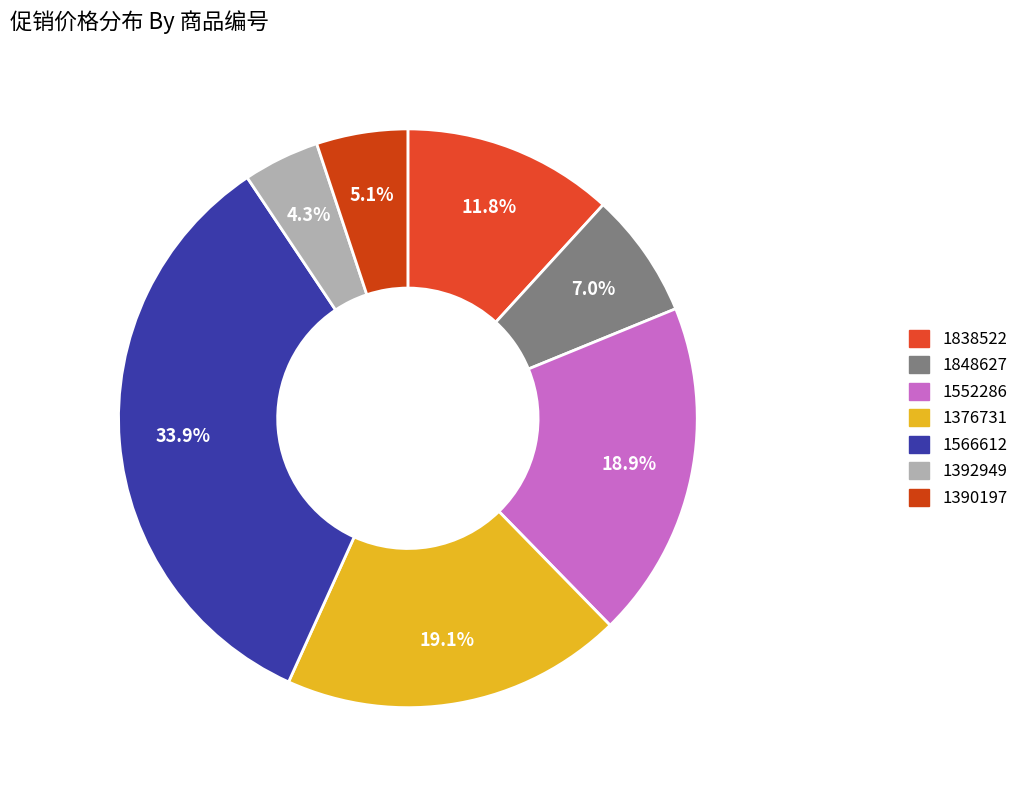

To the nearest percent, what is the combined percentage of 1376731 and 1848627?

26%